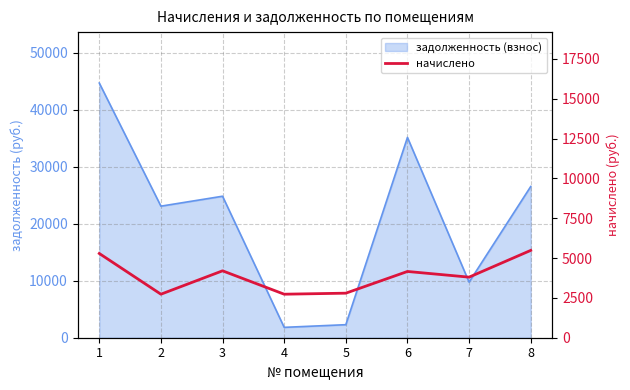

How many interior local peaks (higher than both neighbors) does the data have?

2